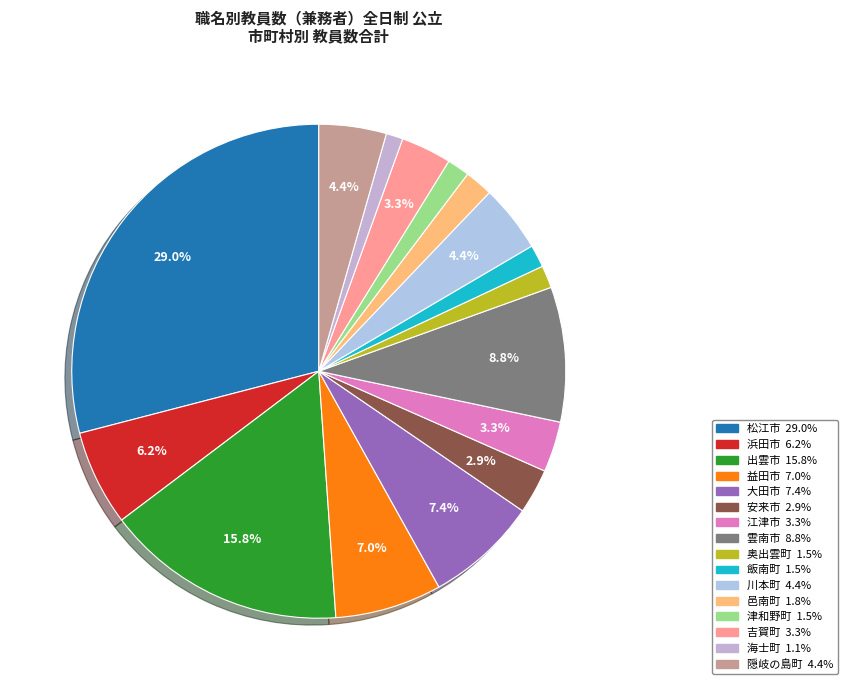

Between 邑南町 and 益田市, which is larger?

益田市